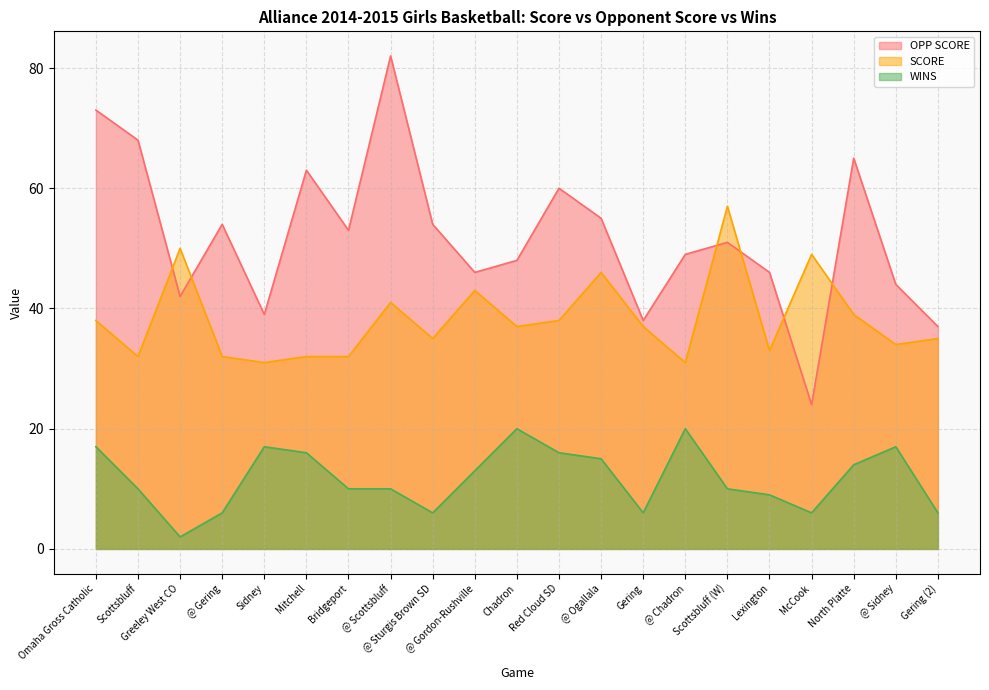

At which label does WINS first exceed 10?

Omaha Gross Catholic